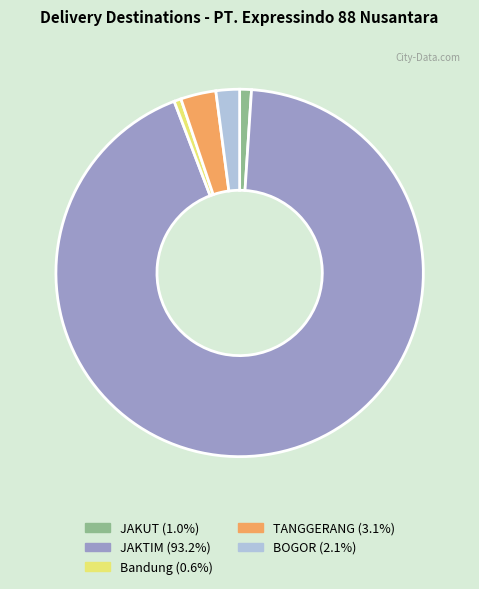

Is there a majority slice in this chart?

Yes